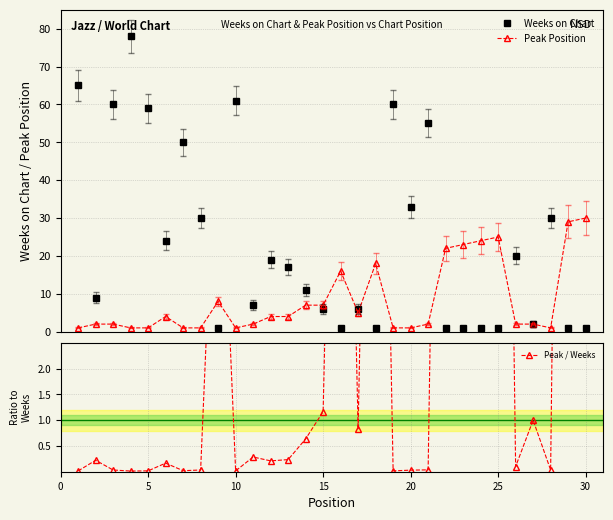

What is the highest value of the Peak Position series?

30